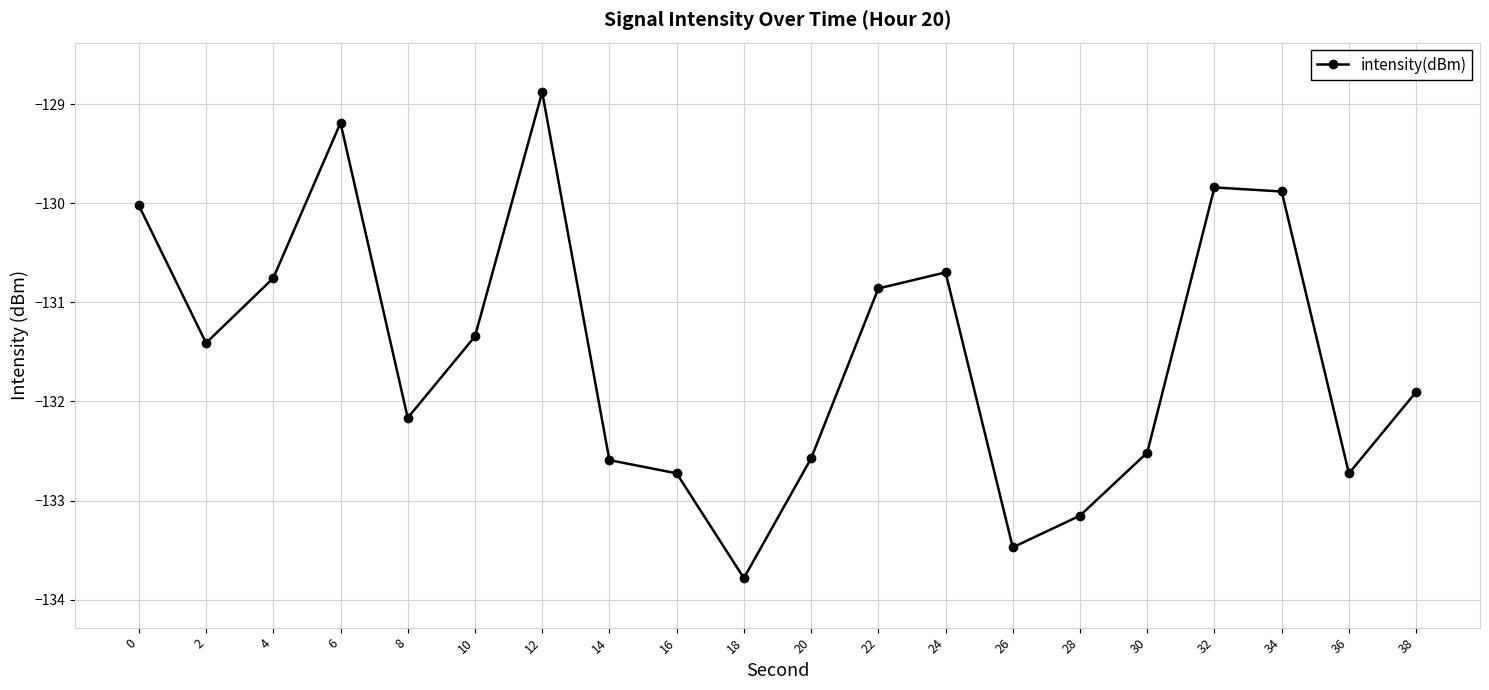

True or false: the data shows -196.2 at 36.

False